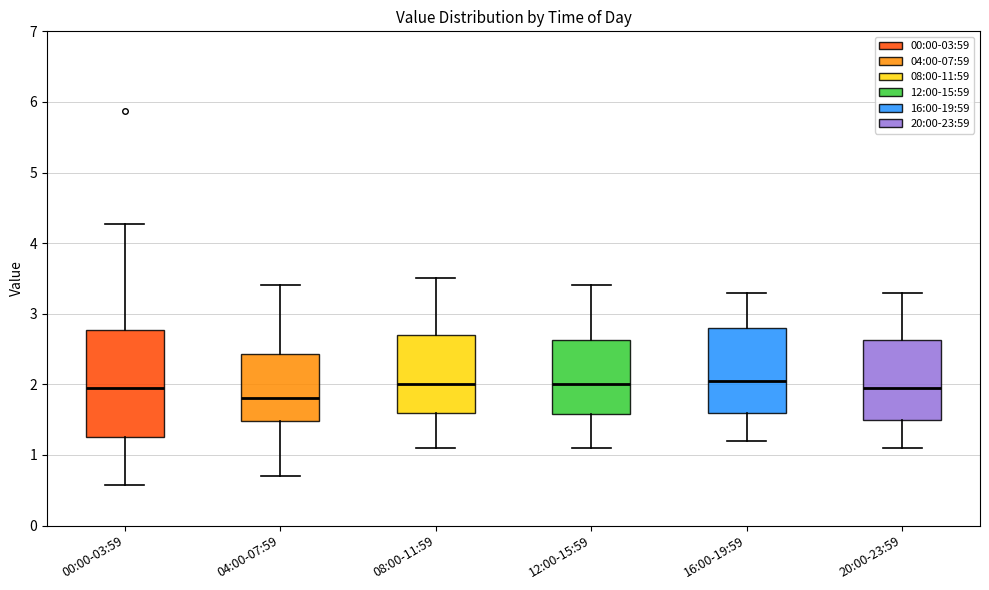

Which box's median line is the lowest?

04:00-07:59